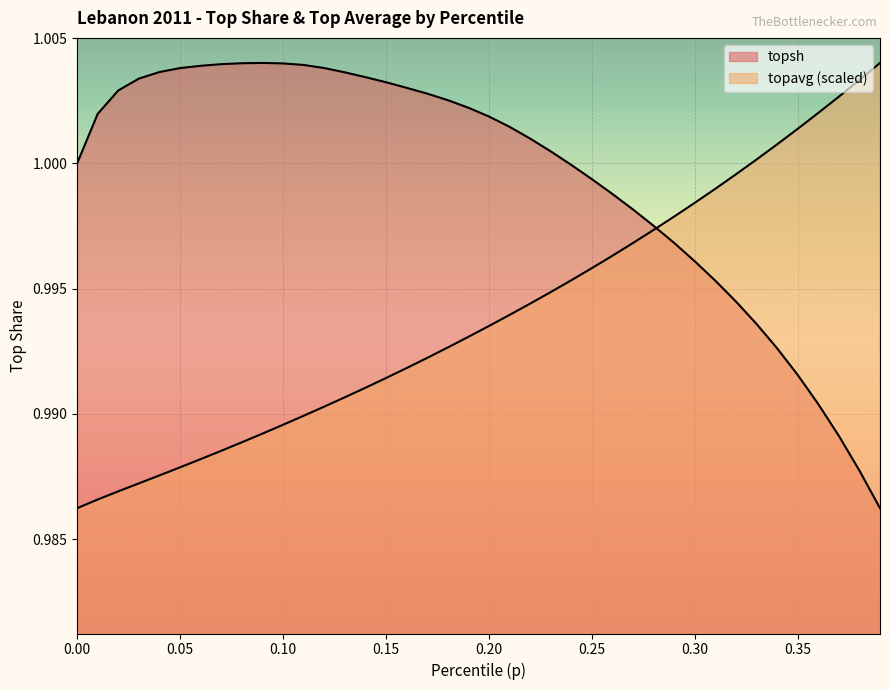

Between 0.24 and 0.28, which series saw the biggest shift?

topsh